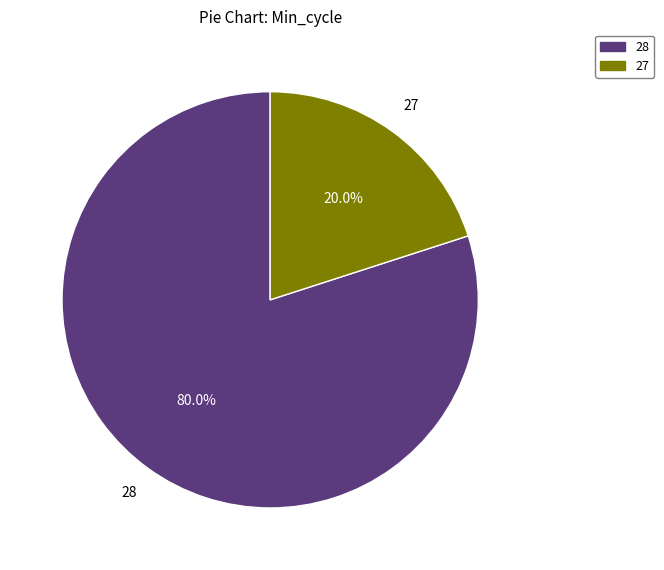

Does any single category account for the majority?

Yes